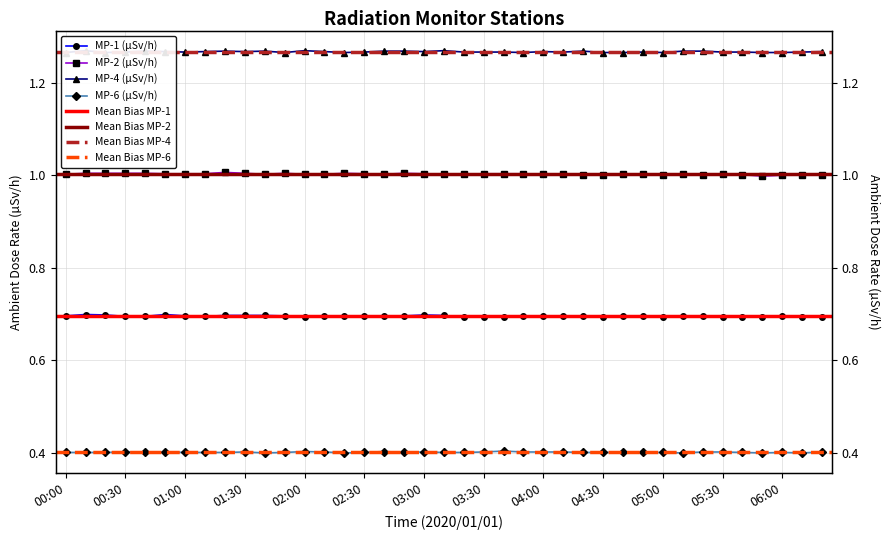

True or false: MP-2 has more than 2 interior local peaks.

True